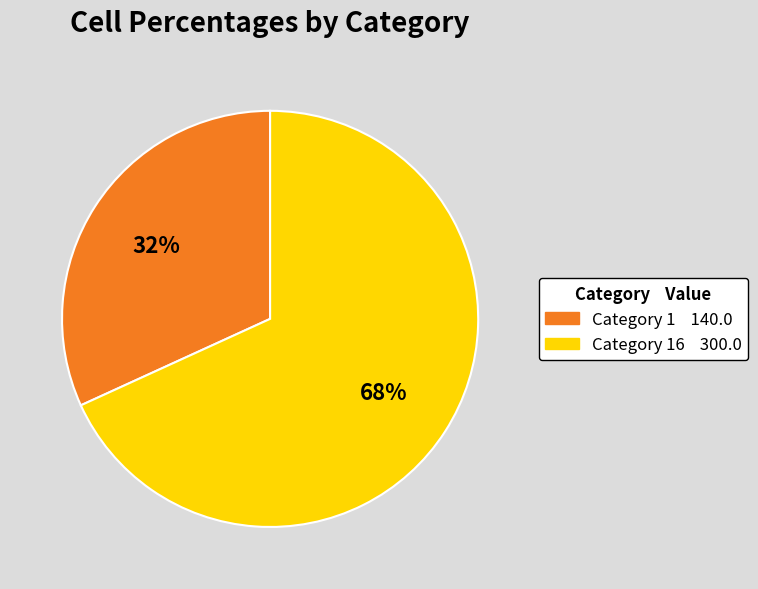

Count the number of slices in the pie.

2